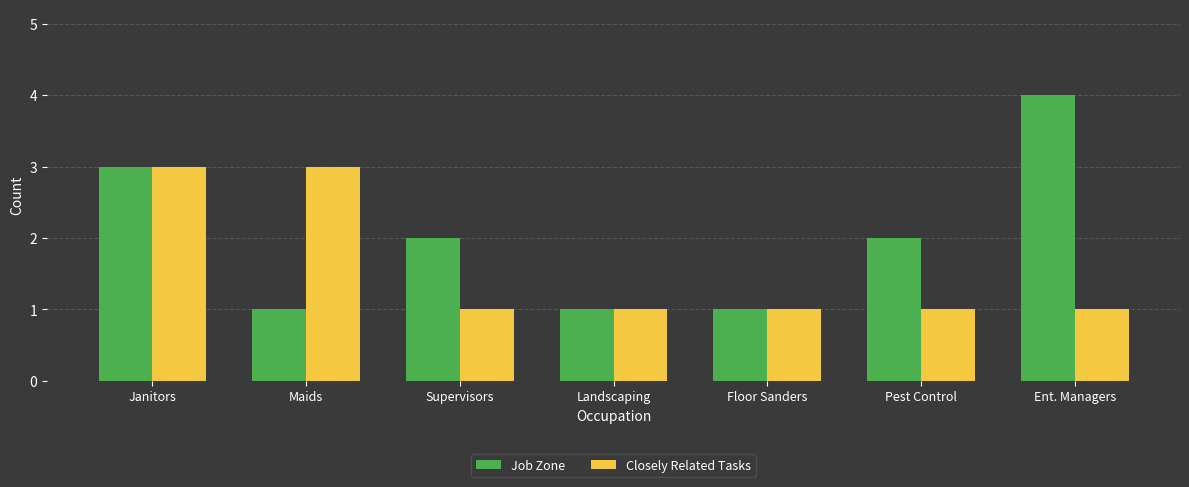

Reading right to left, what are all the values shown in this chart?

Job Zone: Ent. Managers=4	Pest Control=2	Floor Sanders=1	Landscaping=1	Supervisors=2	Maids=1	Janitors=3
Closely Related Tasks: Ent. Managers=1	Pest Control=1	Floor Sanders=1	Landscaping=1	Supervisors=1	Maids=3	Janitors=3